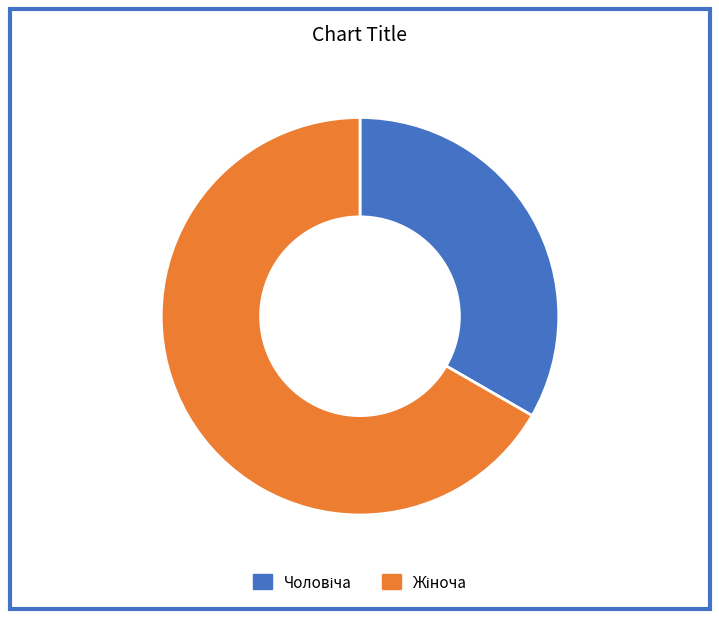

Is there any slice that represents more than half of the pie?

Yes